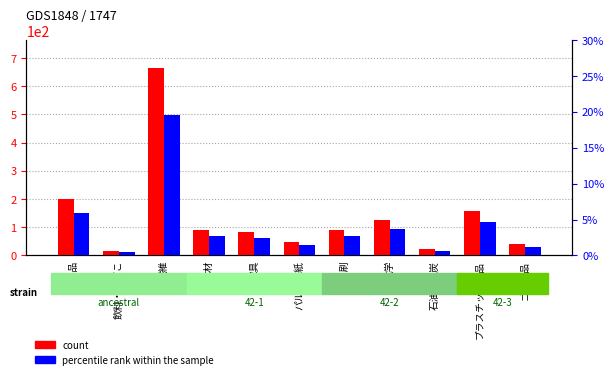

How many data points in percentile rank within the sample are above 2?

7